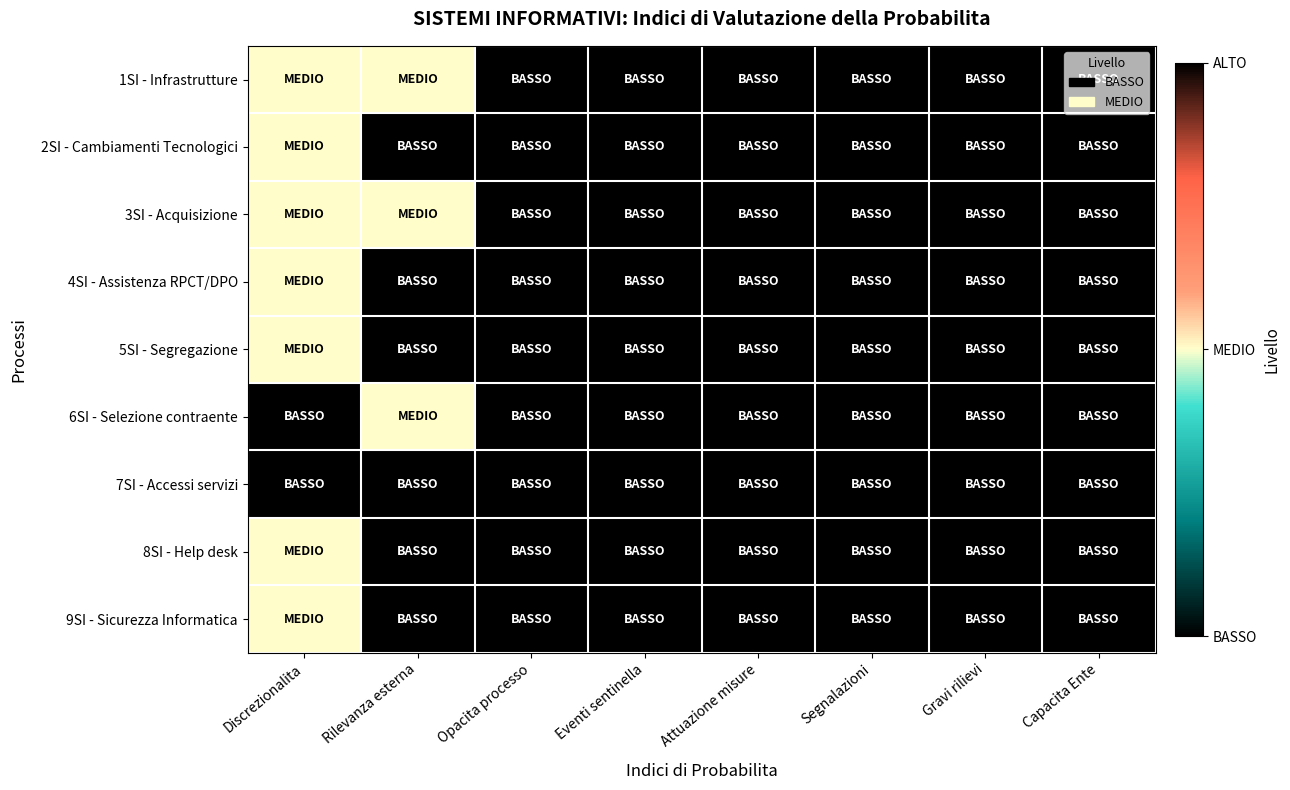

Reading left to right, what are all the values shown in this chart?

1SI - Infrastrutture: Discrezionalita=0	Rilevanza esterna=0	Opacita processo=-1	Eventi sentinella=-1	Attuazione misure=-1	Segnalazioni=-1	Gravi rilievi=-1	Capacita Ente=-1
2SI - Cambiamenti Tecnologici: Discrezionalita=0	Rilevanza esterna=-1	Opacita processo=-1	Eventi sentinella=-1	Attuazione misure=-1	Segnalazioni=-1	Gravi rilievi=-1	Capacita Ente=-1
3SI - Acquisizione: Discrezionalita=0	Rilevanza esterna=0	Opacita processo=-1	Eventi sentinella=-1	Attuazione misure=-1	Segnalazioni=-1	Gravi rilievi=-1	Capacita Ente=-1
4SI - Assistenza RPCT/DPO: Discrezionalita=0	Rilevanza esterna=-1	Opacita processo=-1	Eventi sentinella=-1	Attuazione misure=-1	Segnalazioni=-1	Gravi rilievi=-1	Capacita Ente=-1
5SI - Segregazione: Discrezionalita=0	Rilevanza esterna=-1	Opacita processo=-1	Eventi sentinella=-1	Attuazione misure=-1	Segnalazioni=-1	Gravi rilievi=-1	Capacita Ente=-1
6SI - Selezione contraente: Discrezionalita=-1	Rilevanza esterna=0	Opacita processo=-1	Eventi sentinella=-1	Attuazione misure=-1	Segnalazioni=-1	Gravi rilievi=-1	Capacita Ente=-1
7SI - Accessi servizi: Discrezionalita=-1	Rilevanza esterna=-1	Opacita processo=-1	Eventi sentinella=-1	Attuazione misure=-1	Segnalazioni=-1	Gravi rilievi=-1	Capacita Ente=-1
8SI - Help desk: Discrezionalita=0	Rilevanza esterna=-1	Opacita processo=-1	Eventi sentinella=-1	Attuazione misure=-1	Segnalazioni=-1	Gravi rilievi=-1	Capacita Ente=-1
9SI - Sicurezza Informatica: Discrezionalita=0	Rilevanza esterna=-1	Opacita processo=-1	Eventi sentinella=-1	Attuazione misure=-1	Segnalazioni=-1	Gravi rilievi=-1	Capacita Ente=-1